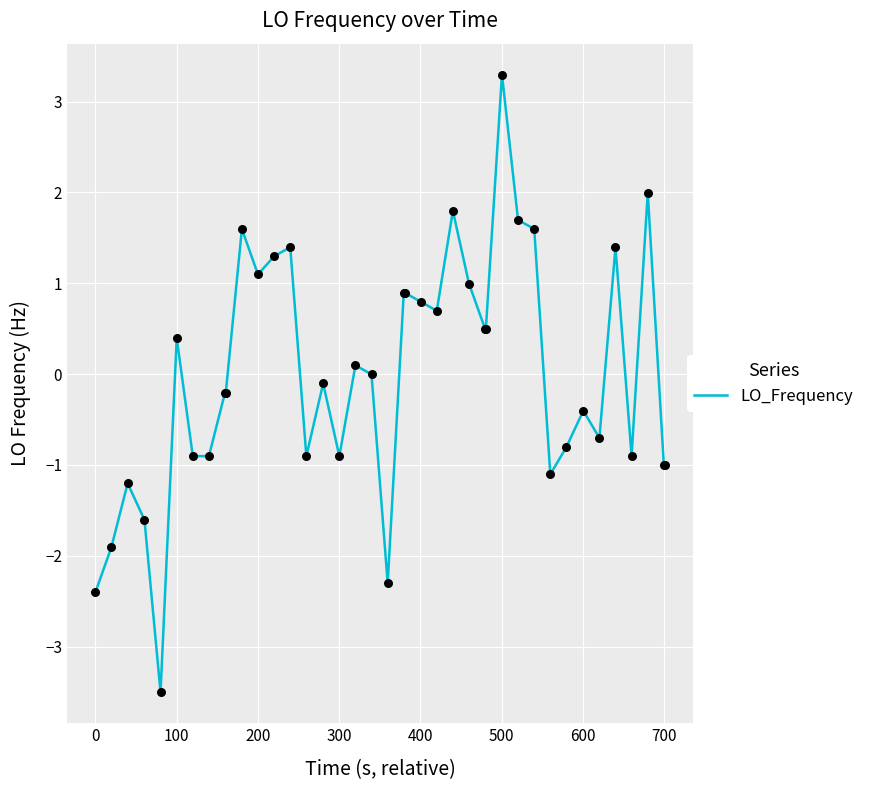

What is the difference between the maximum and minimum values?

6.8